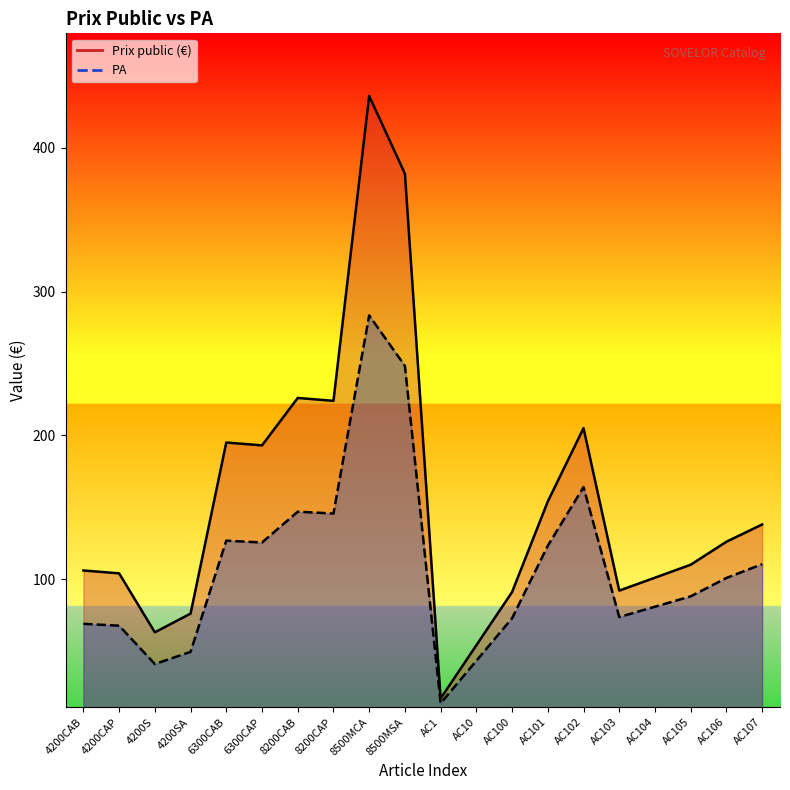

Is the value of PA line at 8200CAP greater than the value of Prix public (€) line at AC100?

Yes